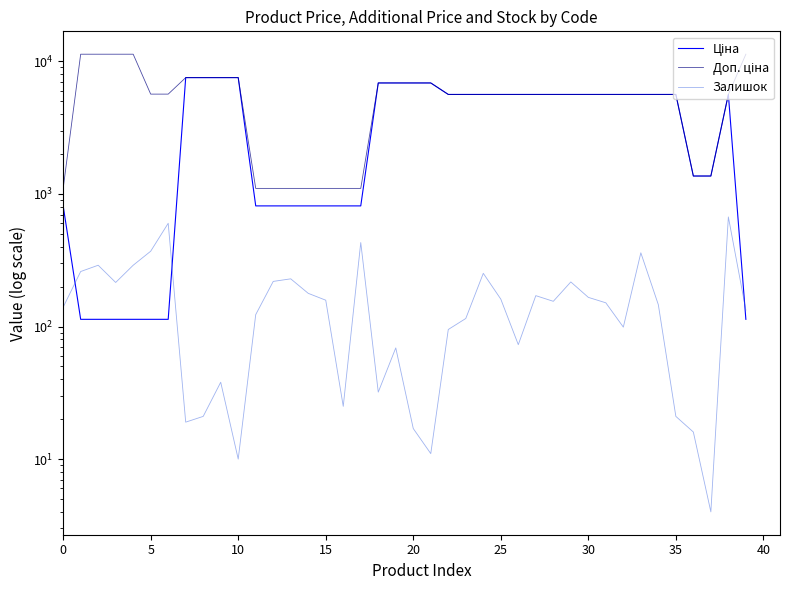

How many values in the Залишок series are below 151?

20